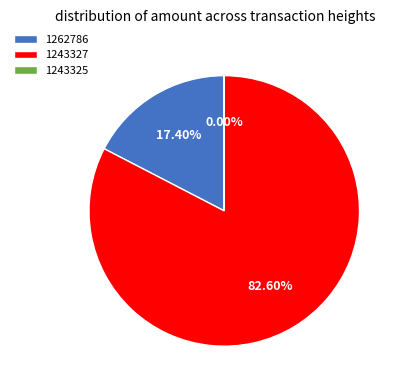

Do 1243327 and 1262786 together represent more than half of the pie?

Yes